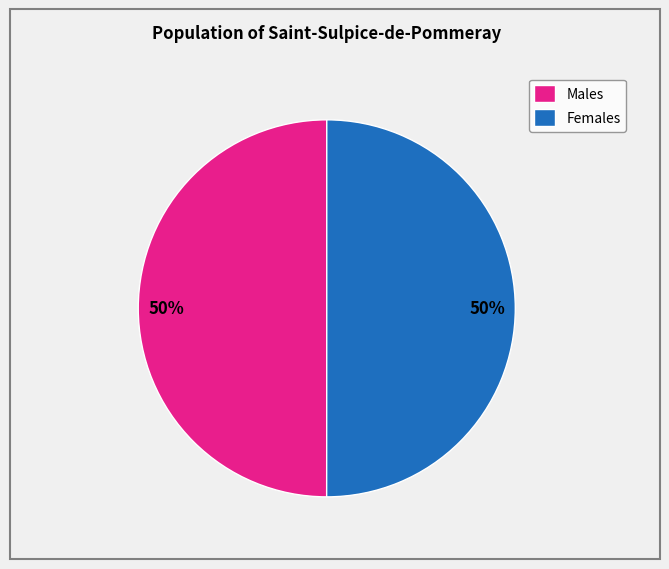

Count the number of slices in the pie.

2